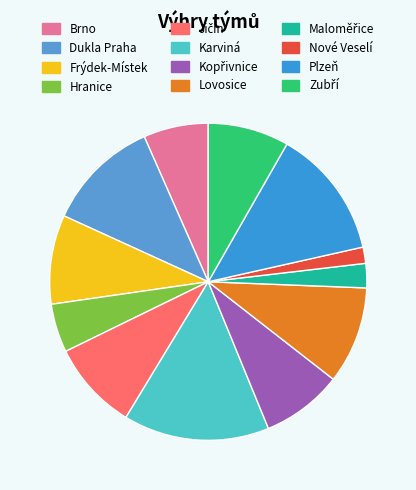

How many slices are in this pie chart?

12